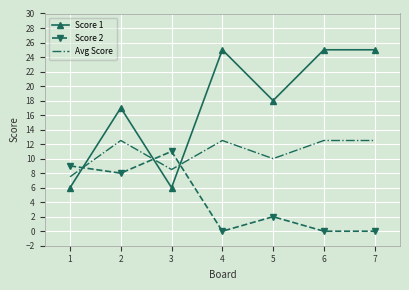

Which series has the largest total across all categories?

Score 1